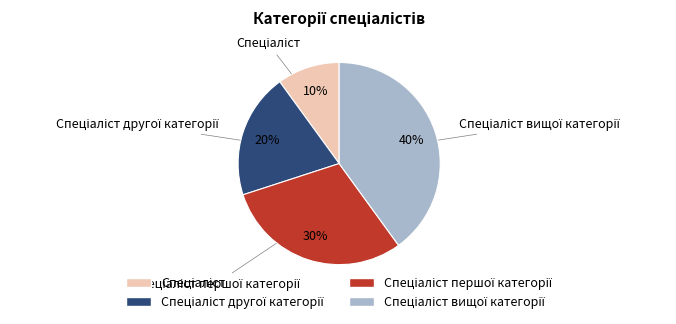

Is there any slice that represents more than half of the pie?

No